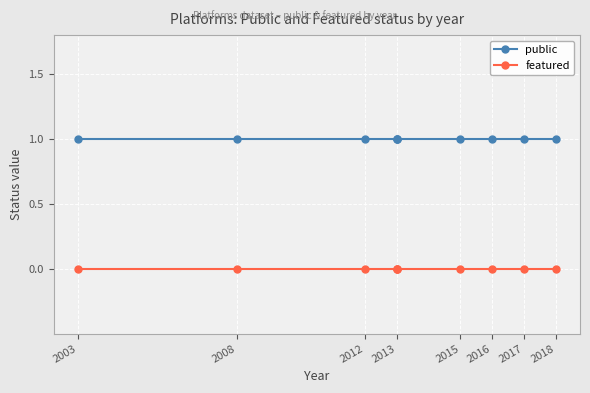

True or false: featured and public intersect in this chart.

False